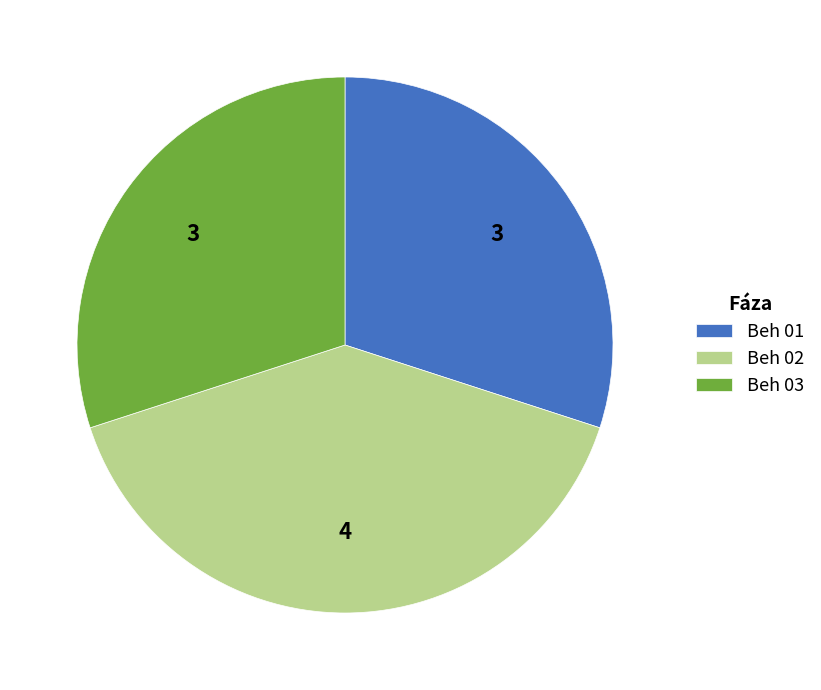

How many segments does this pie chart have?

3